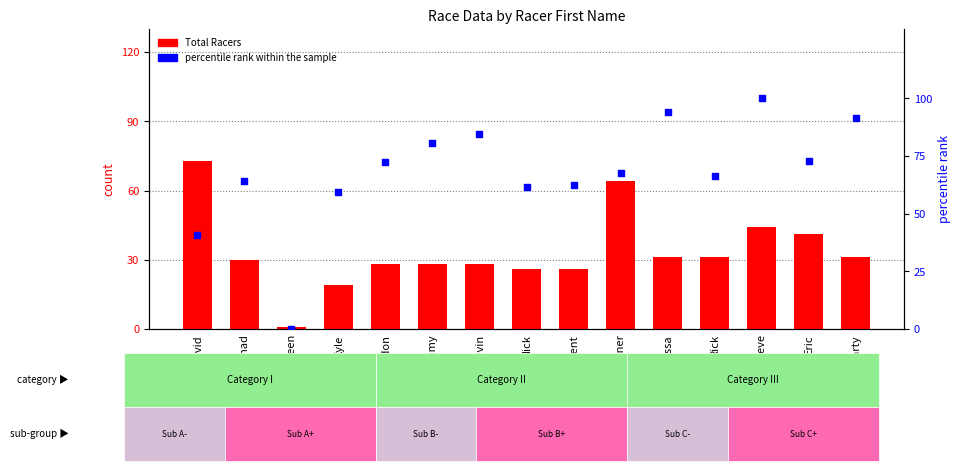

At which category is the sum across all series the highest?

Steve